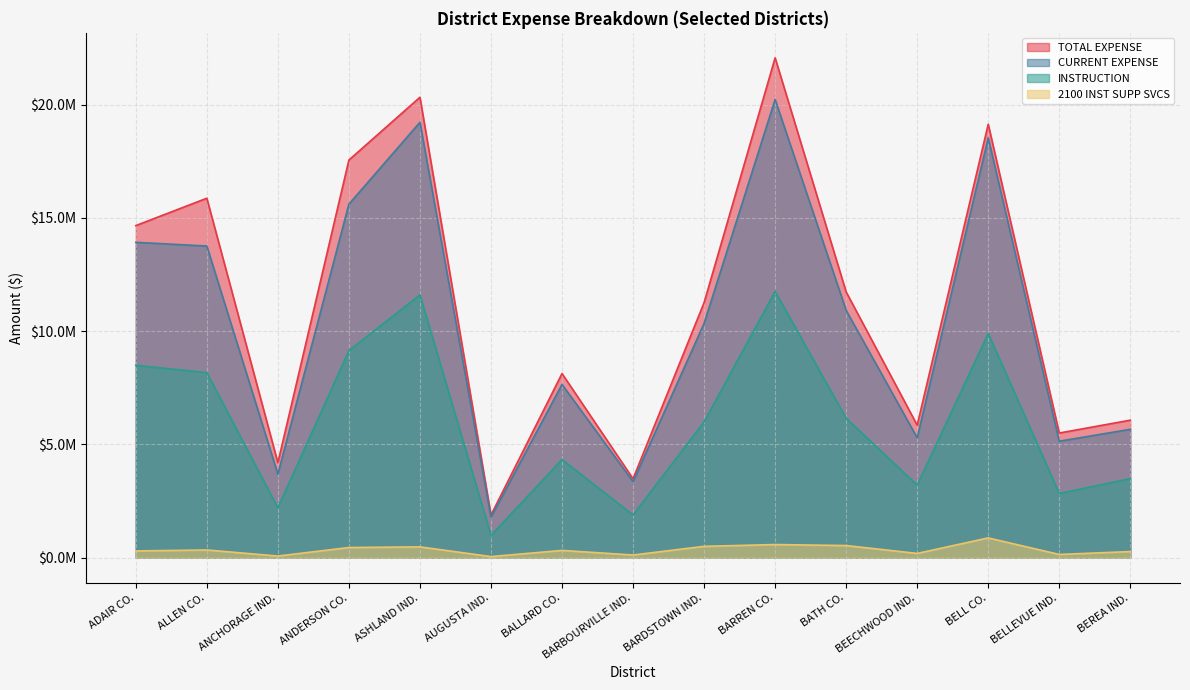

True or false: INSTRUCTION and TOTAL EXPENSE intersect in this chart.

False